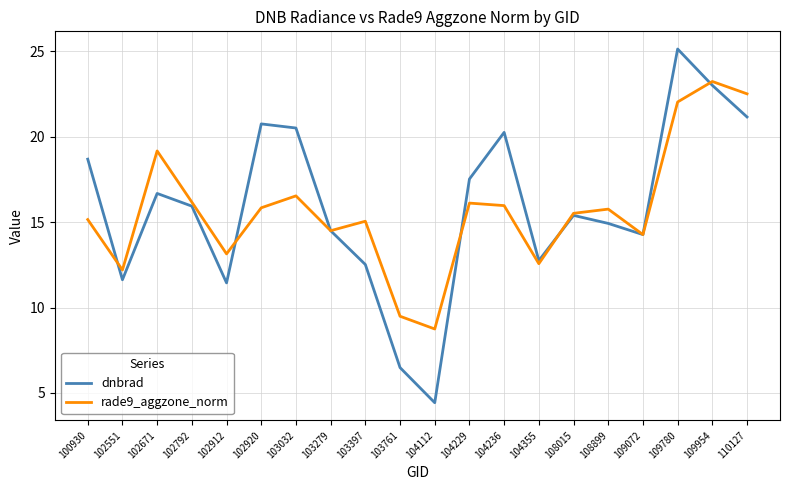

At which category does dnbrad reach its first local valley?

102551